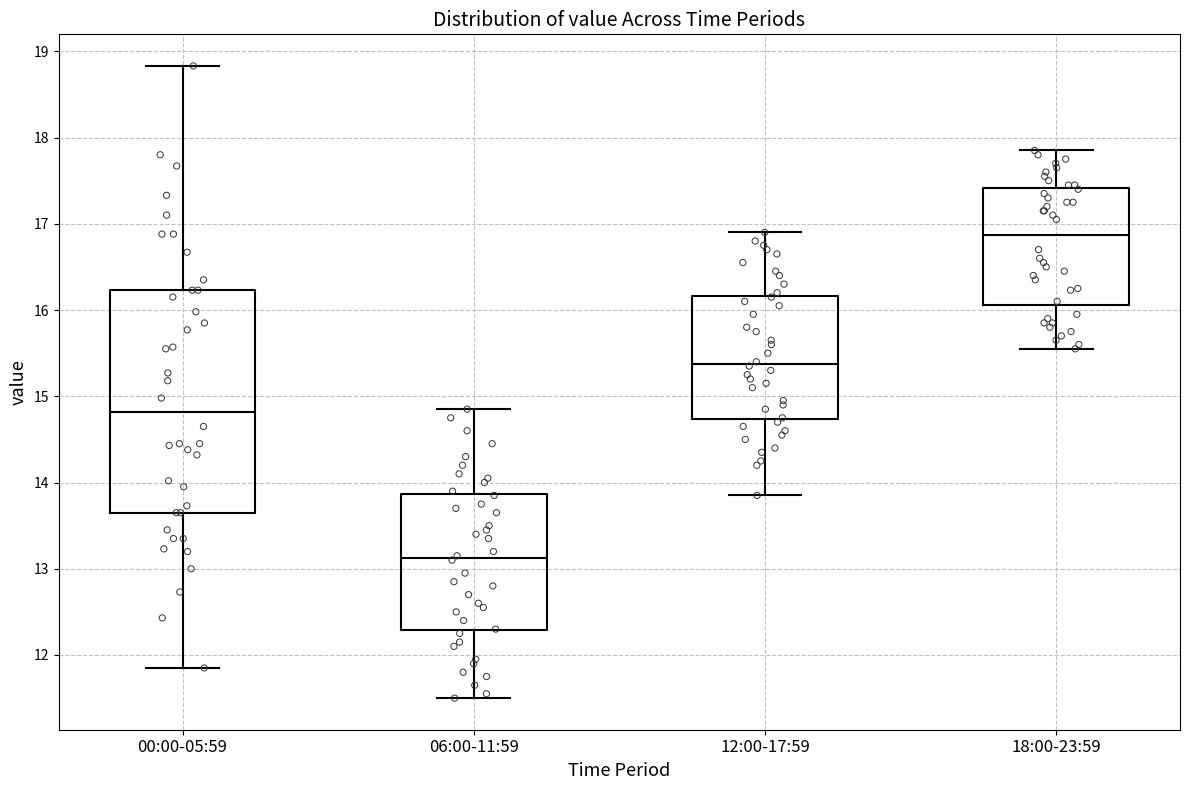

Which box has the highest median line?

18:00-23:59